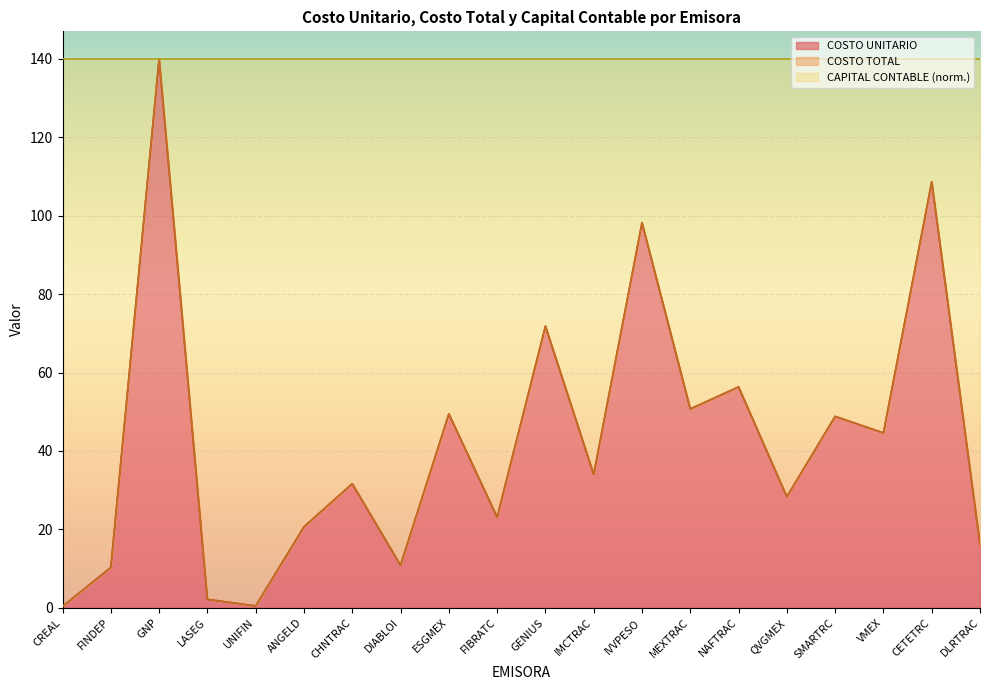

What is the total value across all series at MEXTRAC?

140.0